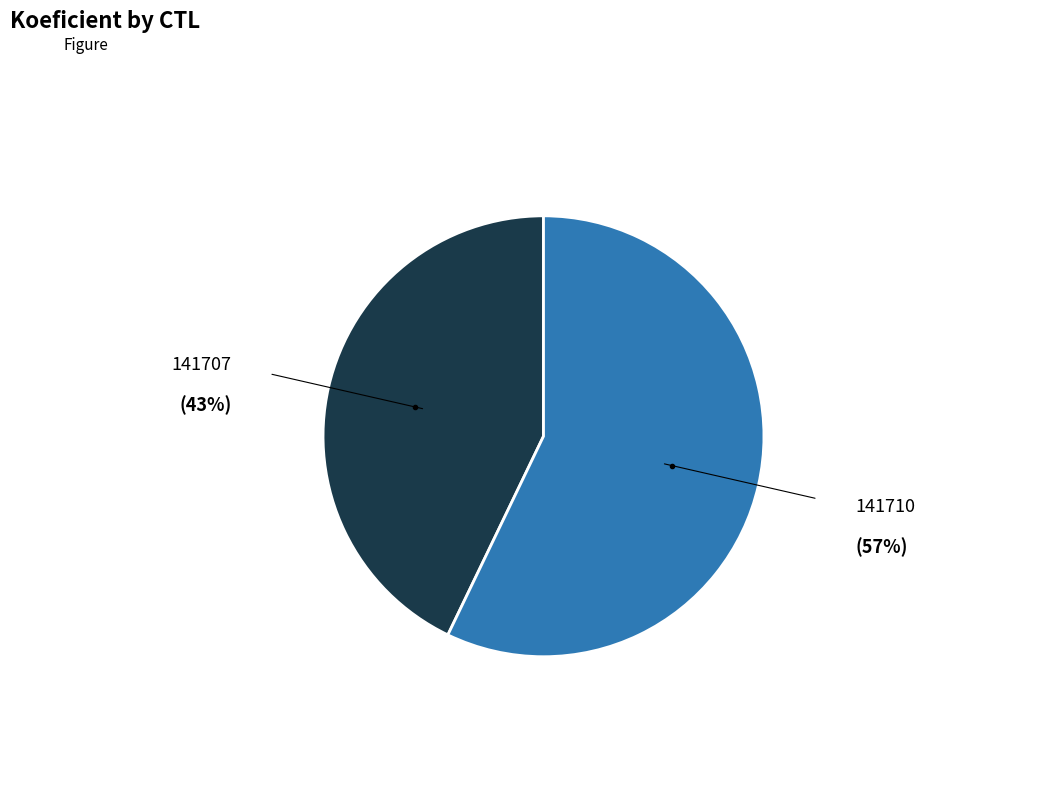

Is it true that 141707 is 43% of the pie?

True